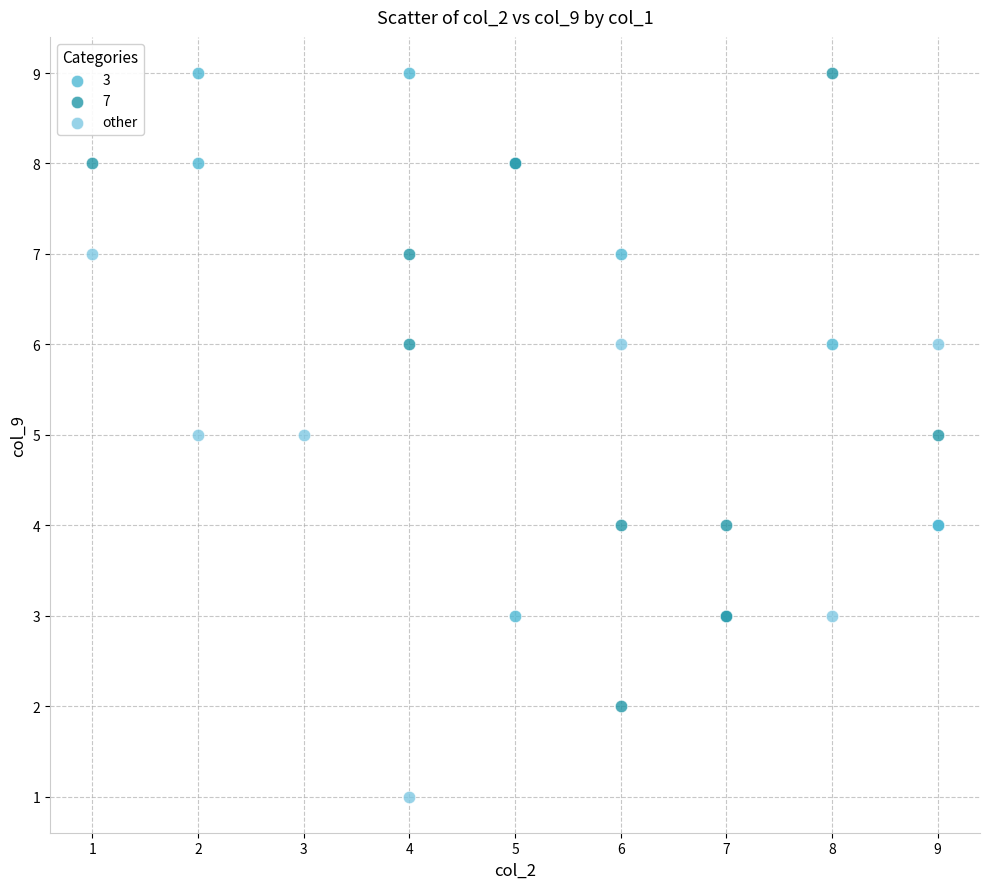

Which series reaches the minimum Y coordinate?

other